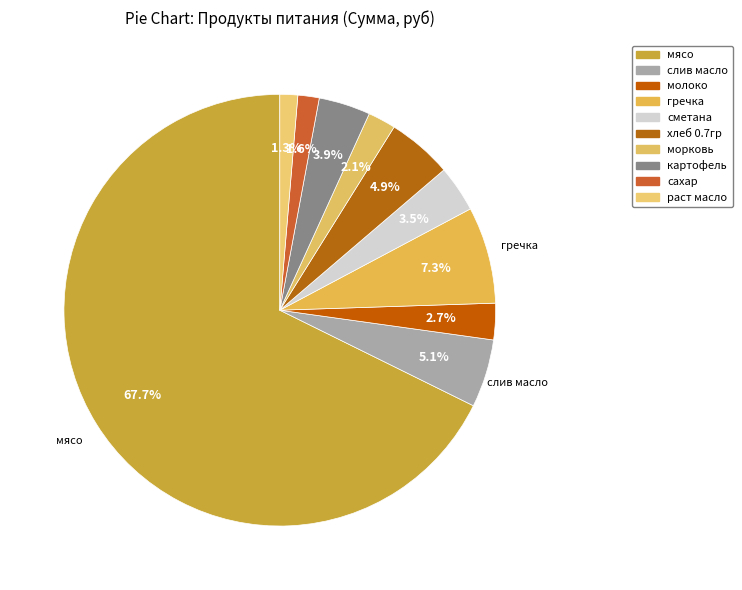

Rank the categories by value from highest to lowest.

мясо, гречка, слив масло, хлеб 0.7гр, картофель, сметана, молоко, морковь, сахар, раст масло